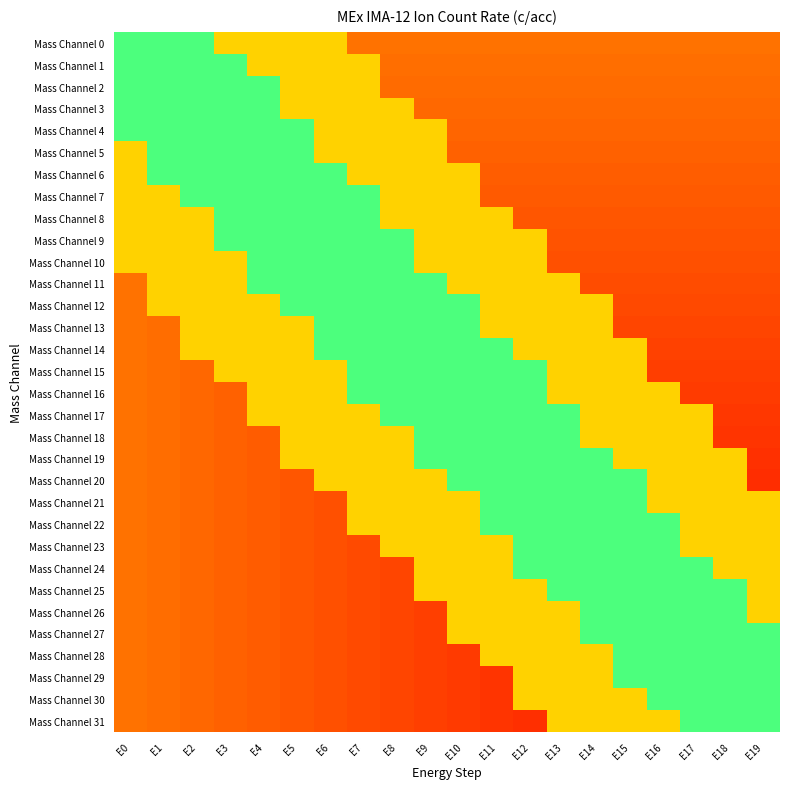

Rank the series by their maximum value, from lowest to highest.

Mass Channel 0, Mass Channel 1, Mass Channel 2, Mass Channel 3, Mass Channel 4, Mass Channel 5, Mass Channel 6, Mass Channel 7, Mass Channel 8, Mass Channel 9, Mass Channel 10, Mass Channel 11, Mass Channel 12, Mass Channel 13, Mass Channel 14, Mass Channel 15, Mass Channel 16, Mass Channel 17, Mass Channel 18, Mass Channel 19, Mass Channel 20, Mass Channel 21, Mass Channel 22, Mass Channel 23, Mass Channel 24, Mass Channel 25, Mass Channel 26, Mass Channel 27, Mass Channel 28, Mass Channel 29, Mass Channel 30, Mass Channel 31